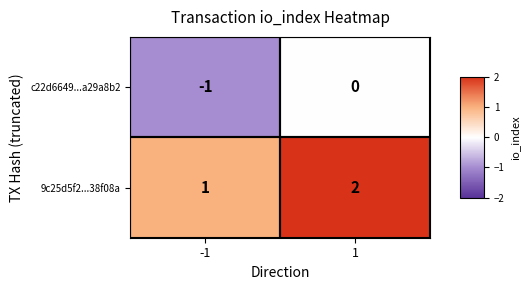

The 9c25d5f2...38f08a series shows 3 at 1. True or false?

False